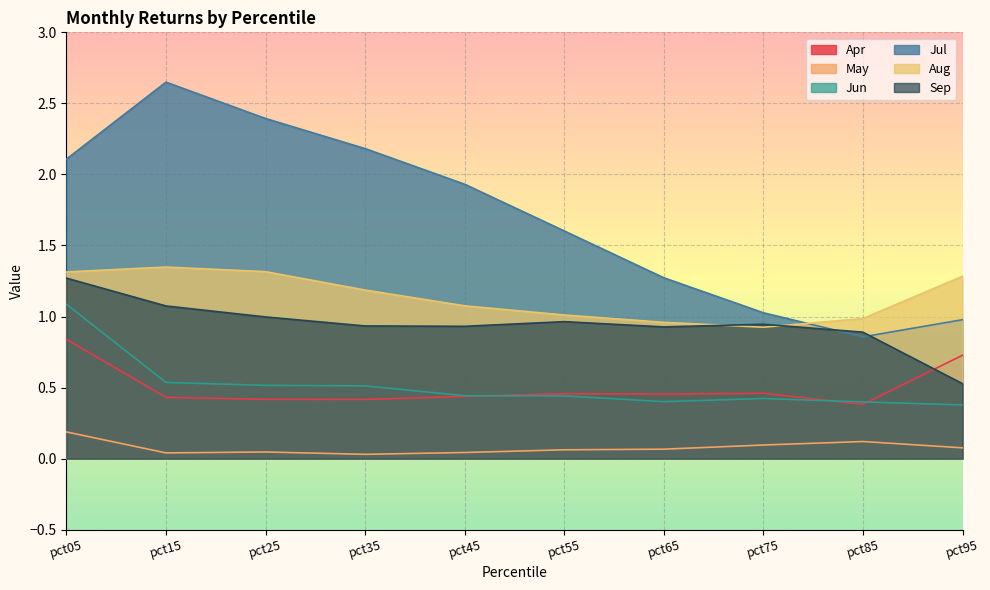

At which category does Jul reach its first local valley?

pct85